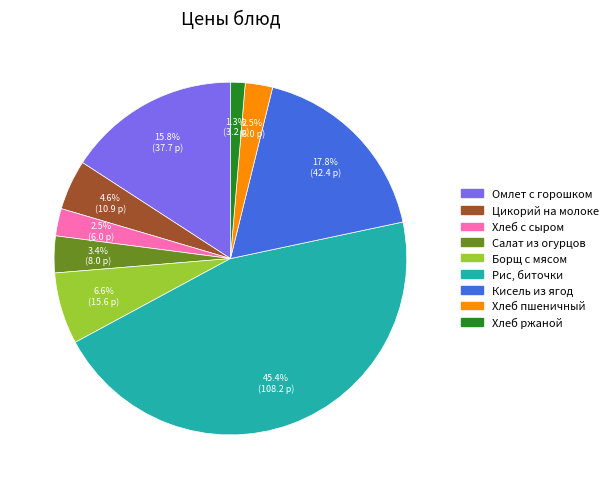

How many slices are in this pie chart?

9